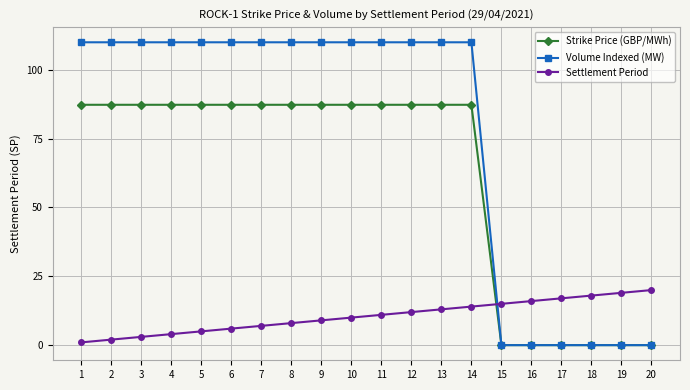

How many lines are shown in the chart?

3